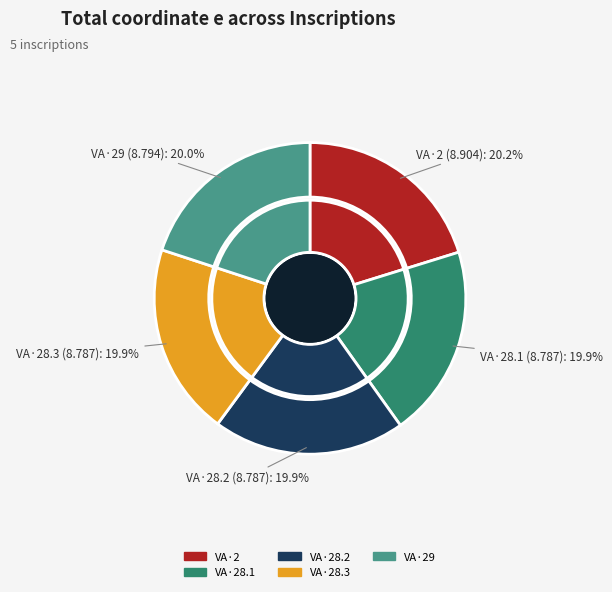

Is the sum of VA·28.2 and VA·28.1 greater than half?

No